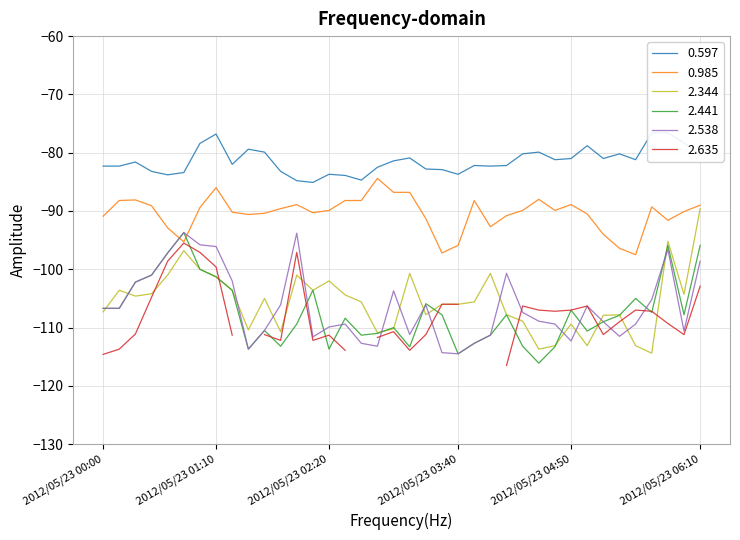

What is the minimum value for 0.985?

-97.5